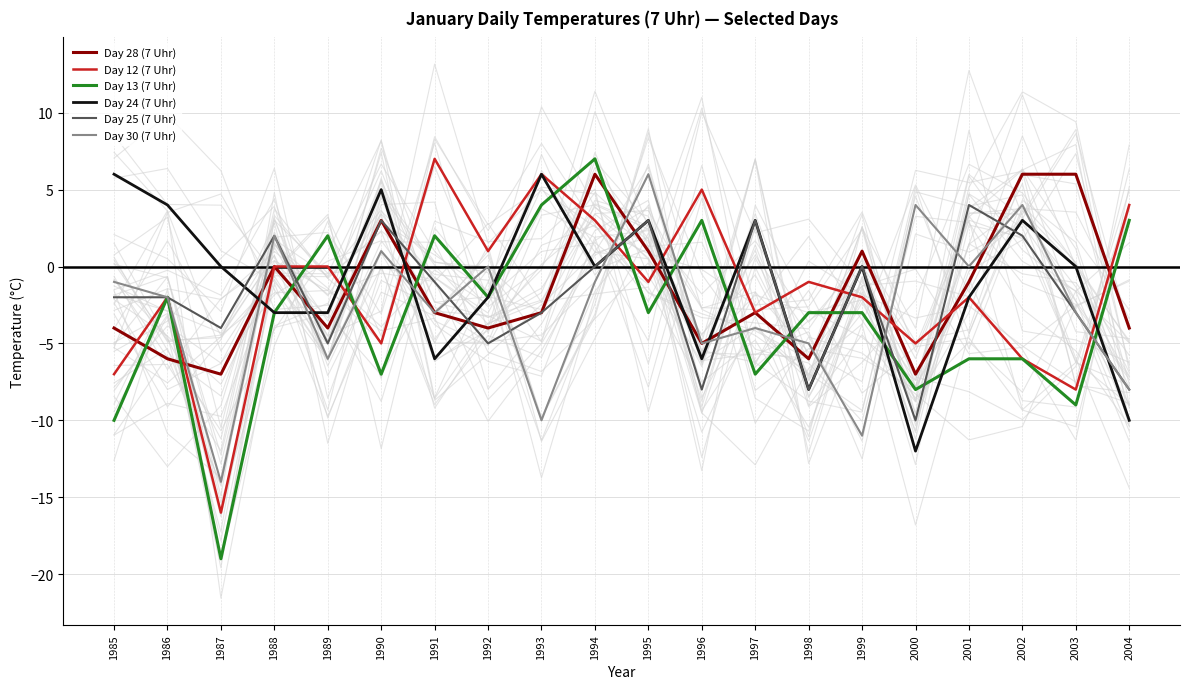

Between 1992 and 1994, which is larger?

1994